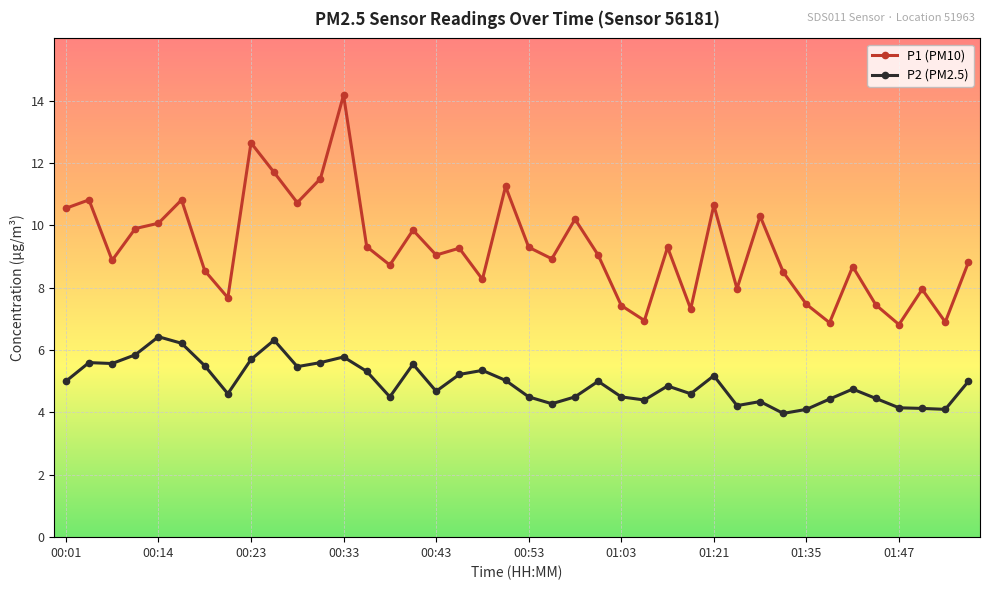

Rank the series by their average value, from lowest to highest.

P2 (PM2.5), P1 (PM10)